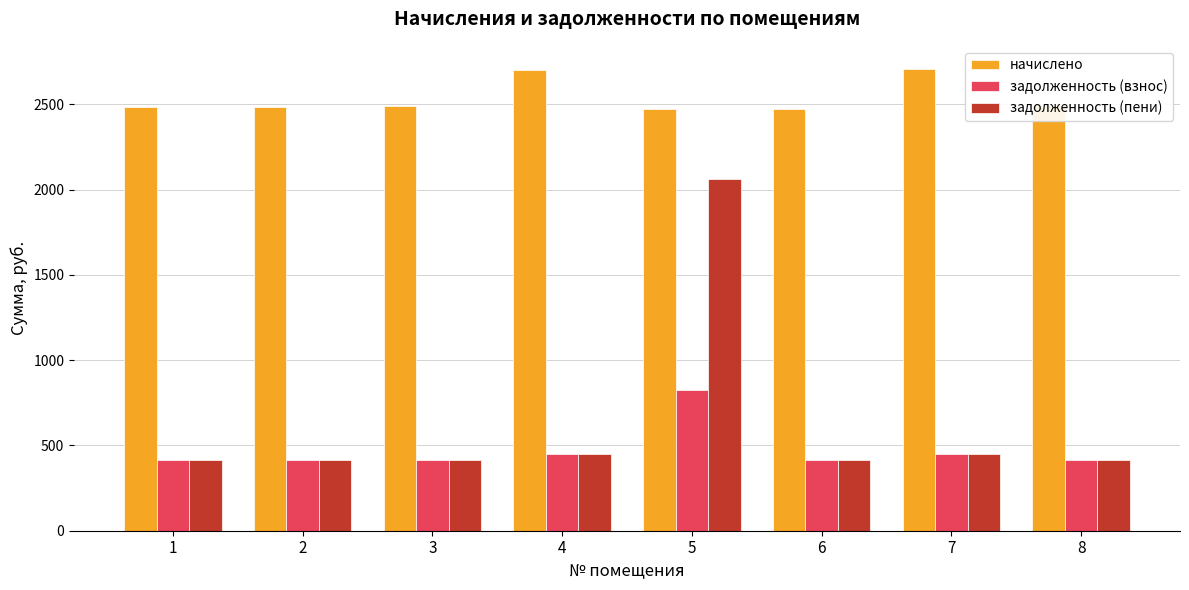

True or false: задолженность (пени) has a value of 414.5 at 1.

True